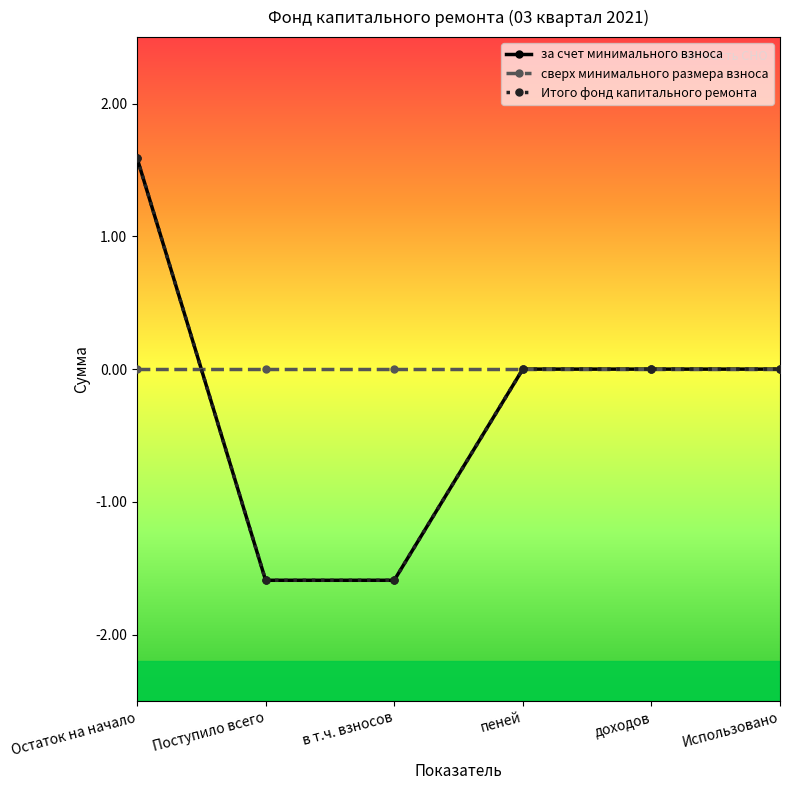

Is it true that за счет минимального взноса equals 0.0 at пеней?

True